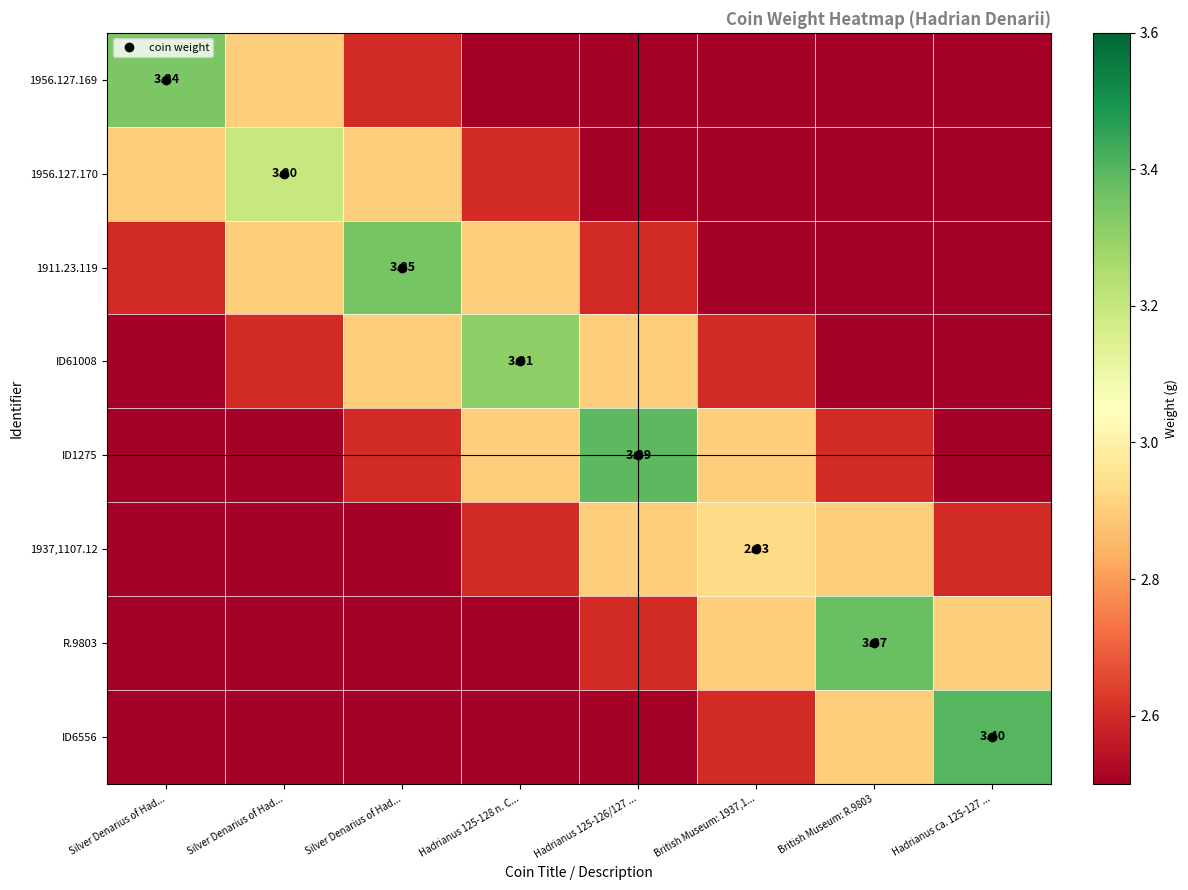

What is the approximate value of 1956.127.169 at Hadrianus 125-126/127 ...?

2.5